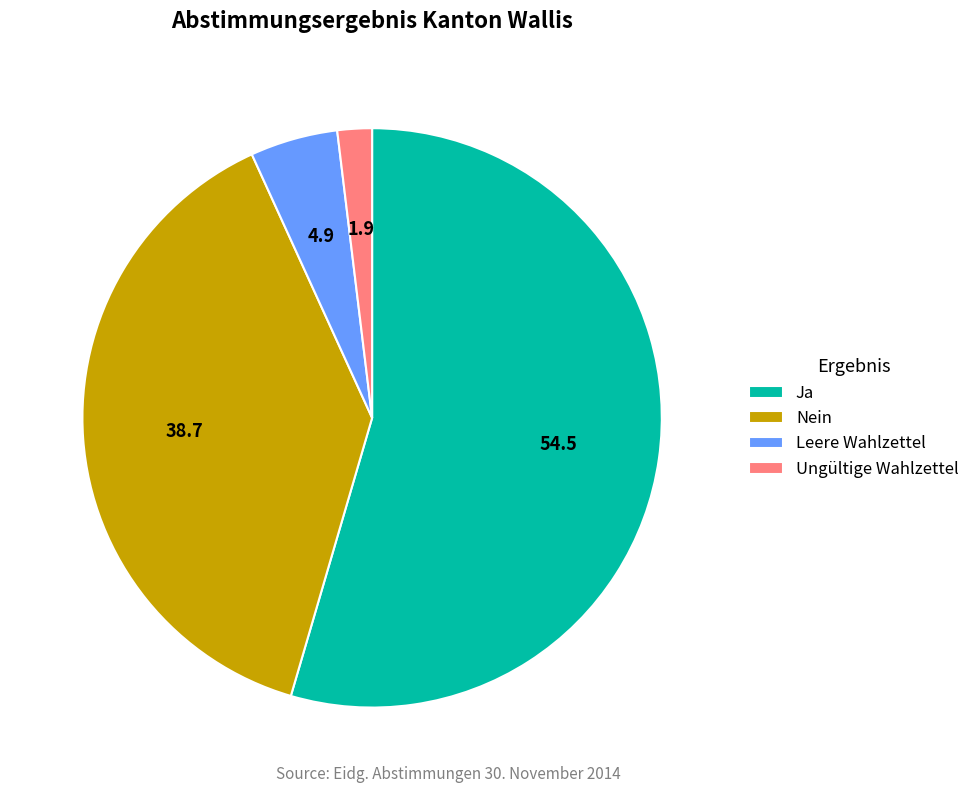

What is the smallest slice in the pie chart?

Ungültige Wahlzettel